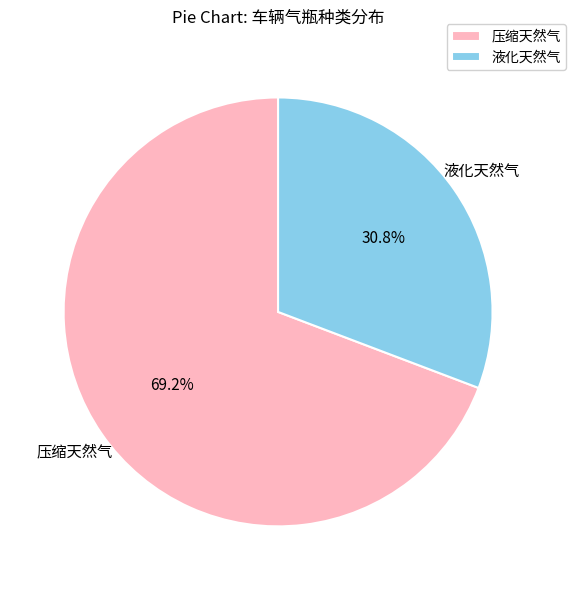

How many slices are in this pie chart?

2